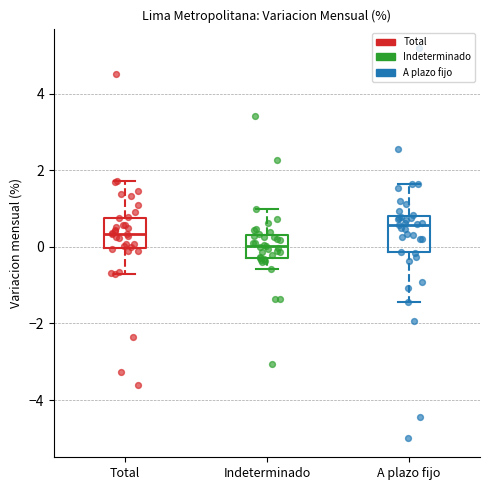

Reading left to right, read every box against the y-axis: the position of its median line, the range the box covers, and the ends of its whiskers. The values are not printed on the chart, so give them approximately, as read against the axis.

Total: median 0.4, box 0.0 to 0.8, whiskers -0.6 to 1.8
Indeterminado: median 0.0, box -0.2 to 0.4, whiskers -0.6 to 1.0
A plazo fijo: median 0.6, box -0.2 to 0.8, whiskers -1.4 to 1.6